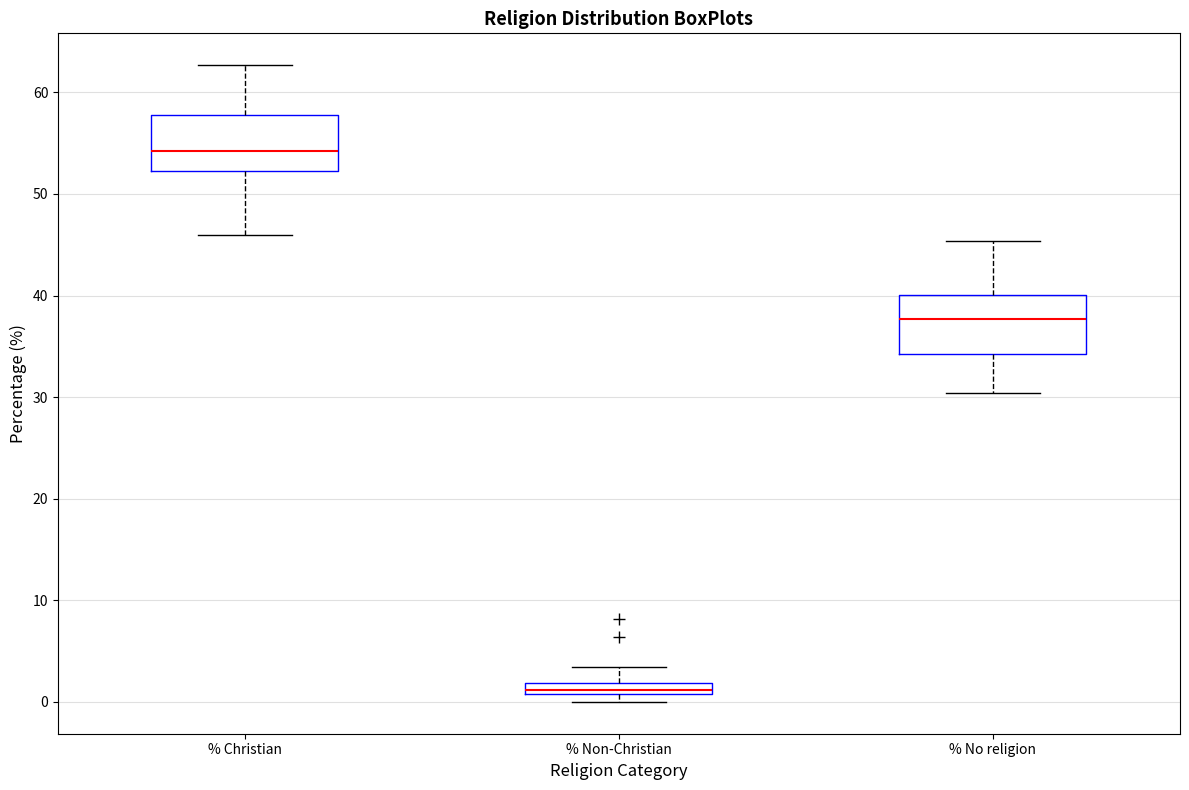

Which box's median line is the highest?

% Christian